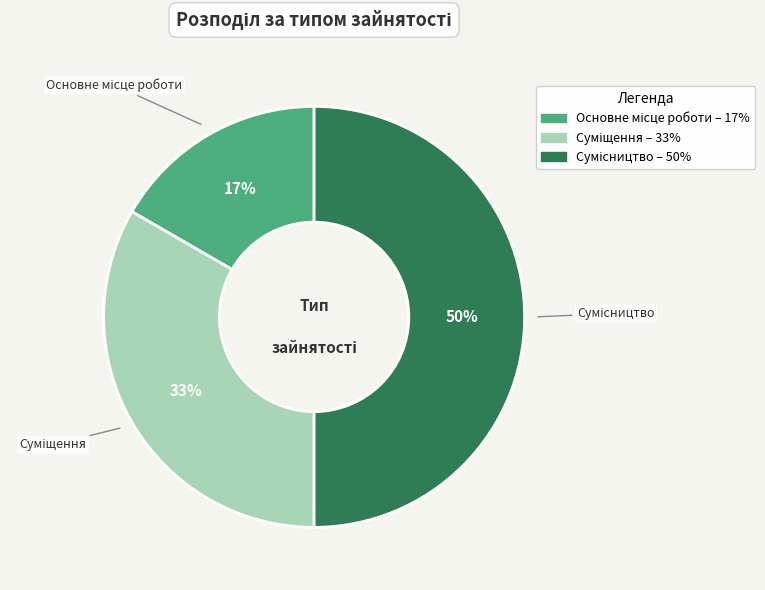

To the nearest percent, what is the average slice percentage?

33%